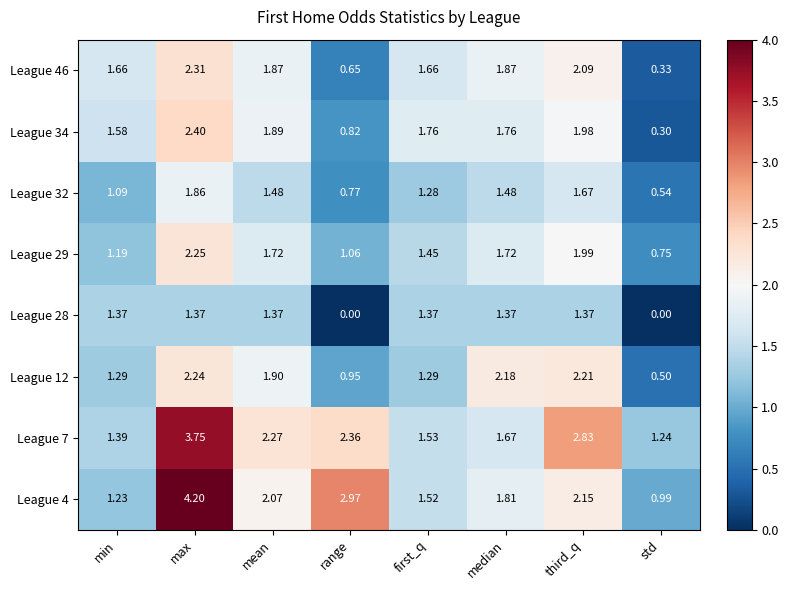

Is the value of League 29 at max greater than the value of League 12 at range?

Yes